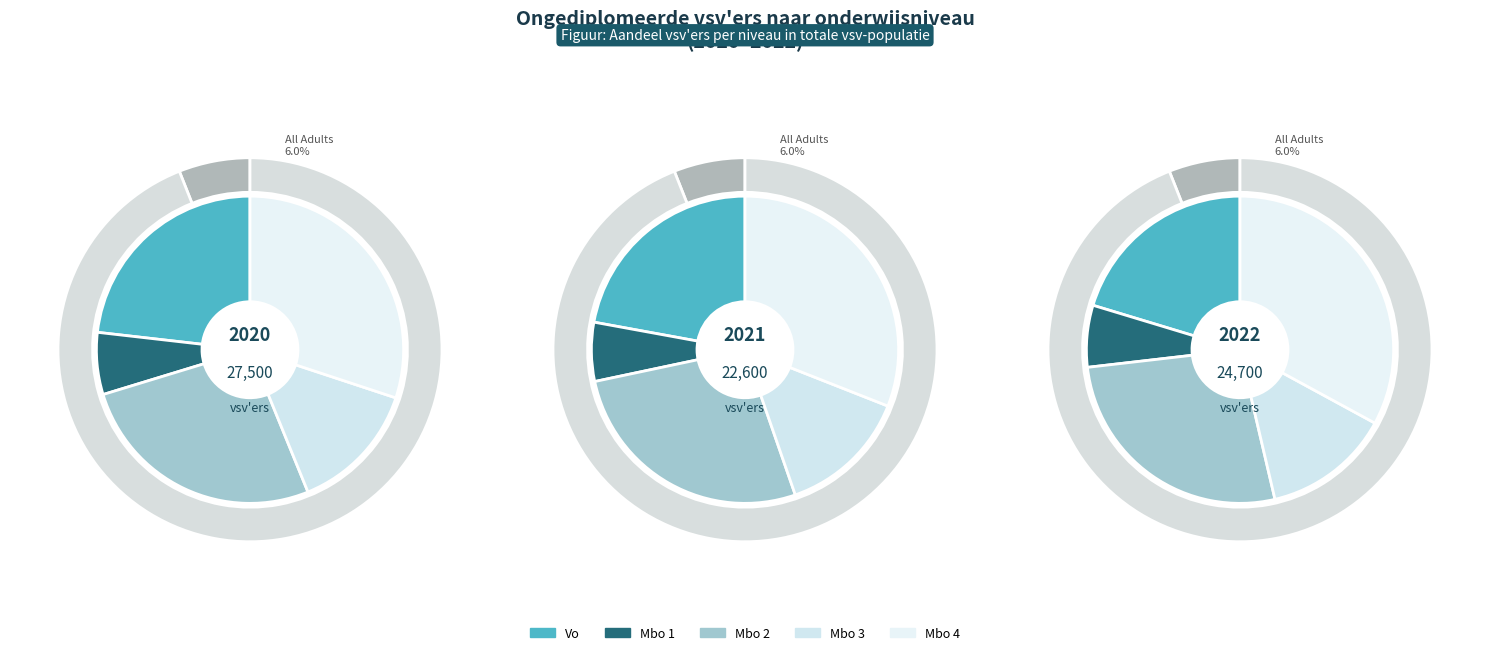

Which series has the largest range (max minus min)?

Vo